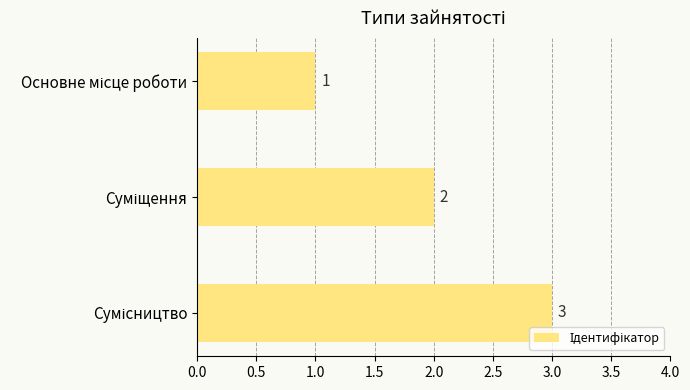

Are the bars grouped side by side (vs. stacked)?

No